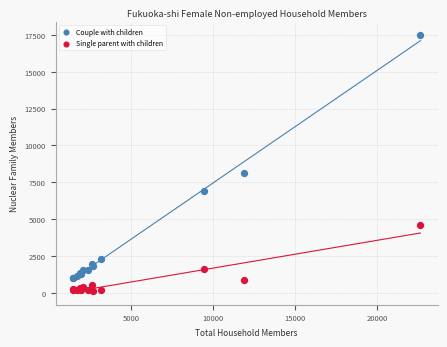

Which series reaches the minimum Y coordinate?

Single parent with children